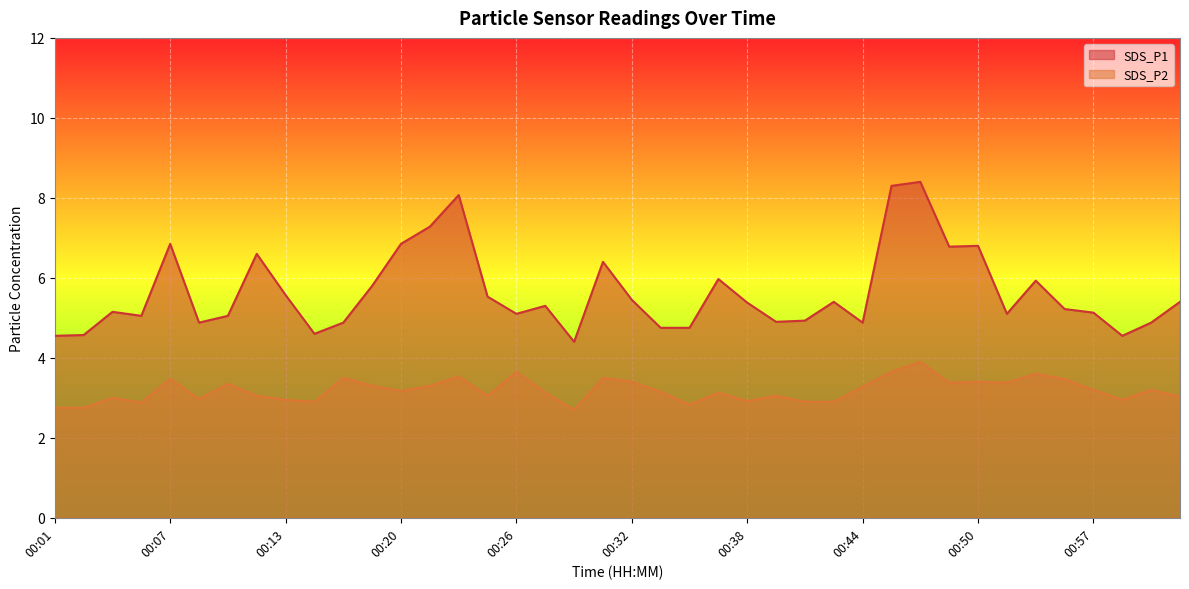

Is it true that SDS_P1 equals 2.6 at 00:38?

False